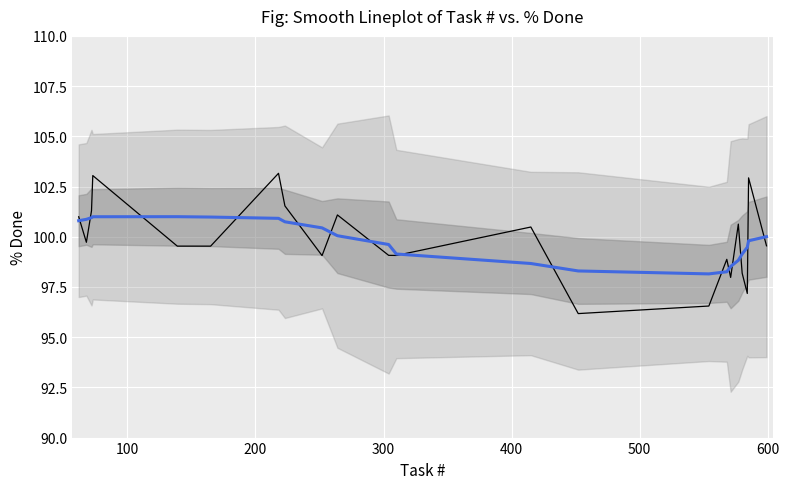

Which series has the largest range (max minus min)?

% Done